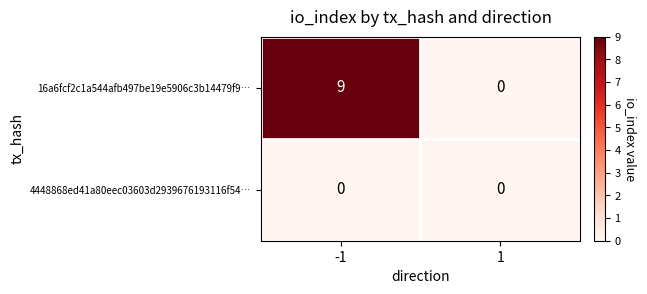

Reading right to left, transcribe all the data shown in this chart.

16a6fcf2c1a544afb497be19e5906c3b14479f9…: 1=0	-1=9
4448868ed41a80eec03603d2939676193116f54…: 1=0	-1=0